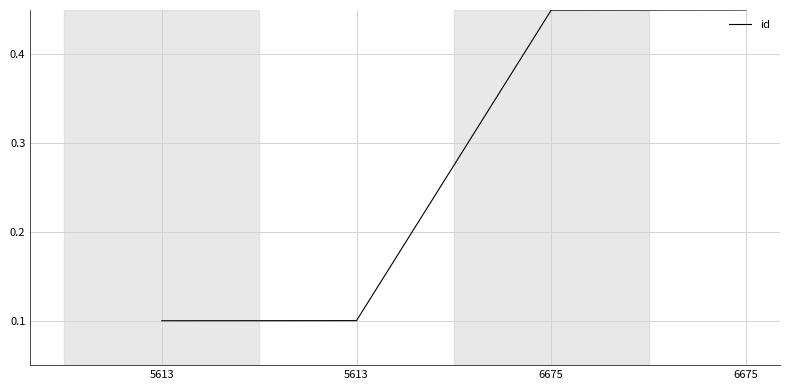

Does the chart display data point markers on the line(s)?

No